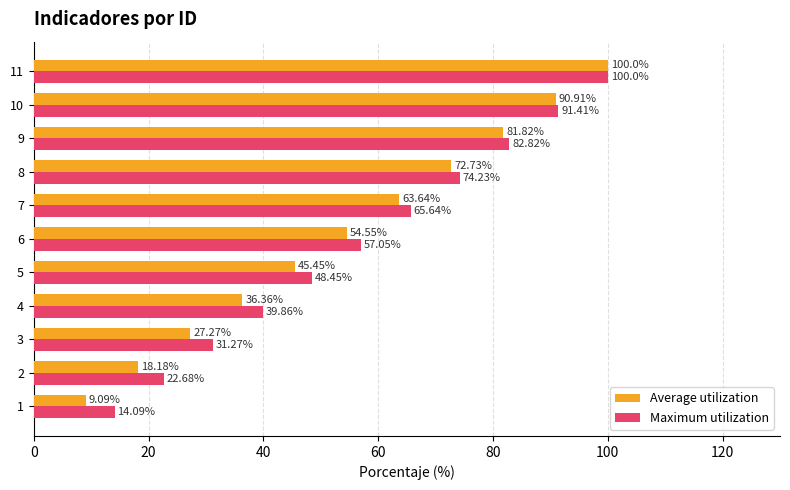

Rank the series at 10 from highest to lowest value.

Maximum utilization, Average utilization